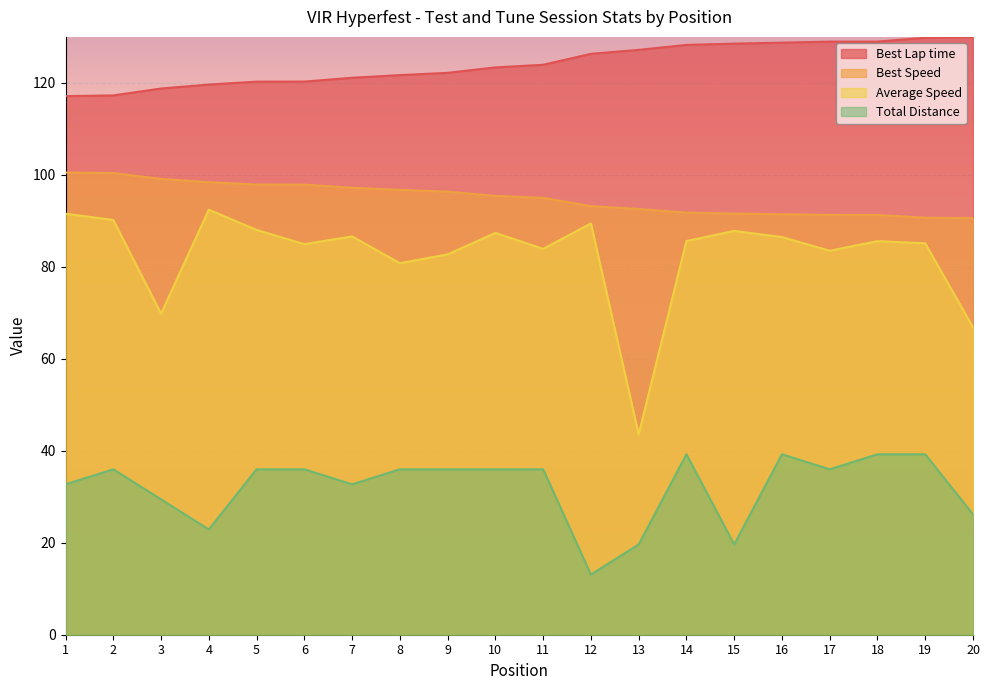

Reading right to left, what are all the values shown in this chart?

Best Lap time: 130.0	129.8	129.0	129.0	128.7	128.5	128.3	127.2	126.3	123.9	123.4	122.2	121.7	121.1	120.3	120.3	119.6	118.8	117.3	117.1
Best Speed: 90.6	90.7	91.3	91.3	91.4	91.6	91.8	92.6	93.2	95.0	95.4	96.3	96.7	97.2	97.9	97.9	98.4	99.1	100.4	100.5
Average Speed: 66.8	85.1	85.6	83.5	86.5	87.8	85.6	43.6	89.4	83.9	87.4	82.7	80.8	86.6	84.9	88.0	92.4	69.8	90.2	91.5
Total Distance: 26.2	39.2	39.2	36.0	39.2	19.6	39.2	19.6	13.1	36.0	36.0	36.0	36.0	32.7	36.0	36.0	22.9	29.4	36.0	32.7